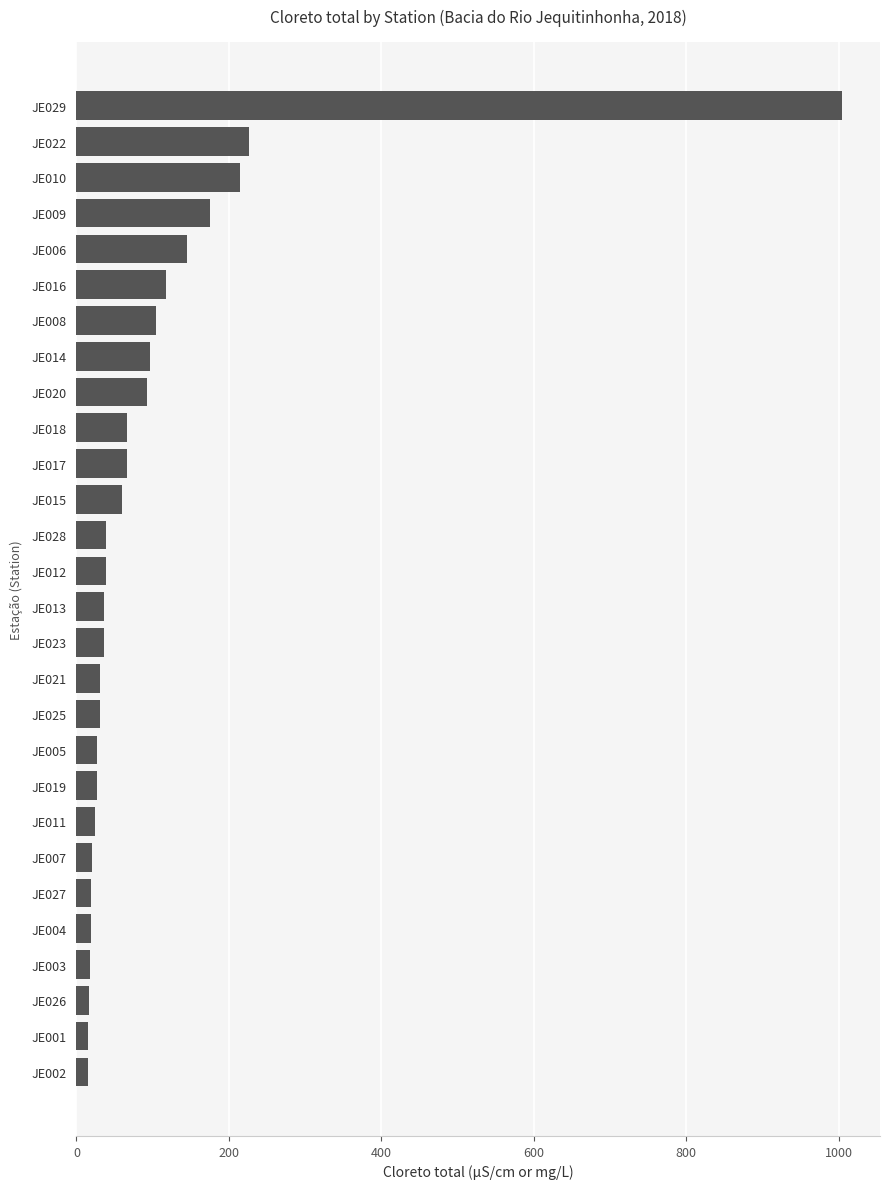

What is the difference between the maximum and minimum values?

988.4